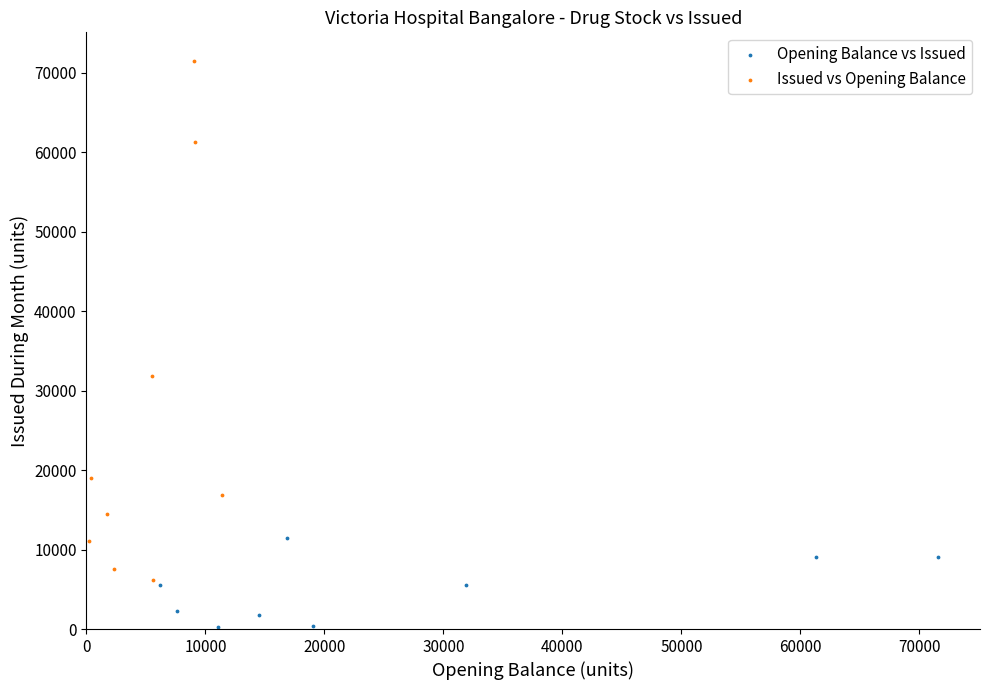

Which series contains the lowest Y value?

Opening Balance vs Issued